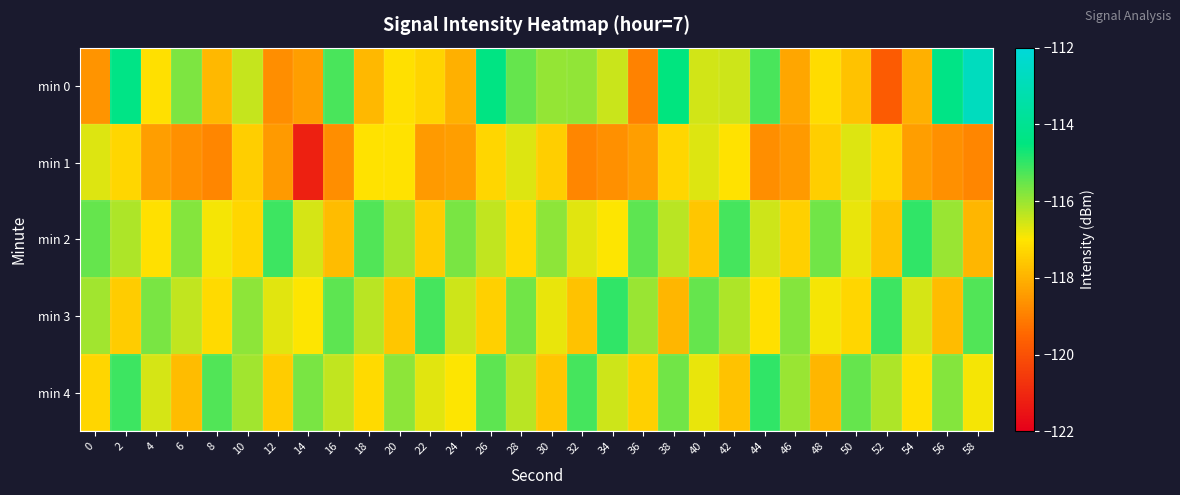

Reading left to right, extract all data points from this chart.

min 0: 0=-118.6	2=-114.3	4=-117.1	6=-115.7	8=-117.9	10=-116.4	12=-118.7	14=-118.4	16=-115.2	18=-117.9	20=-117.1	22=-117.3	24=-118.0	26=-114.4	28=-115.5	30=-116.0	32=-115.9	34=-116.5	36=-118.9	38=-114.5	40=-116.6	42=-116.5	44=-115.2	46=-118.2	48=-117.2	50=-117.7	52=-119.7	54=-118.0	56=-114.3	58=-112.7
min 1: 0=-116.7	2=-117.3	4=-118.4	6=-118.7	8=-118.9	10=-117.5	12=-118.5	14=-121.2	16=-118.7	18=-117.0	20=-117.0	22=-118.5	24=-118.4	26=-117.3	28=-116.7	30=-117.5	32=-118.9	34=-118.7	36=-118.4	38=-117.3	40=-116.7	42=-117.0	44=-118.7	46=-118.5	48=-117.5	50=-116.7	52=-117.3	54=-118.4	56=-118.7	58=-118.9
min 2: 0=-115.5	2=-116.2	4=-117.1	6=-115.8	8=-116.9	10=-117.3	12=-115.1	14=-116.6	16=-117.8	18=-115.3	20=-116.1	22=-117.5	24=-115.7	26=-116.4	28=-117.2	30=-115.9	32=-116.7	34=-117.0	36=-115.4	38=-116.3	40=-117.6	42=-115.2	44=-116.5	46=-117.4	48=-115.6	50=-116.8	52=-117.7	54=-115.0	56=-116.0	58=-117.9
min 3: 0=-116.1	2=-117.5	4=-115.7	6=-116.4	8=-117.2	10=-115.9	12=-116.7	14=-117.0	16=-115.4	18=-116.3	20=-117.6	22=-115.2	24=-116.5	26=-117.4	28=-115.6	30=-116.8	32=-117.7	34=-115.0	36=-116.0	38=-117.9	40=-115.5	42=-116.2	44=-117.1	46=-115.8	48=-116.9	50=-117.3	52=-115.1	54=-116.6	56=-117.8	58=-115.3
min 4: 0=-117.3	2=-115.1	4=-116.6	6=-117.8	8=-115.3	10=-116.1	12=-117.5	14=-115.7	16=-116.4	18=-117.2	20=-115.9	22=-116.7	24=-117.0	26=-115.4	28=-116.3	30=-117.6	32=-115.2	34=-116.5	36=-117.4	38=-115.6	40=-116.8	42=-117.7	44=-115.0	46=-116.0	48=-117.9	50=-115.5	52=-116.2	54=-117.1	56=-115.8	58=-116.9